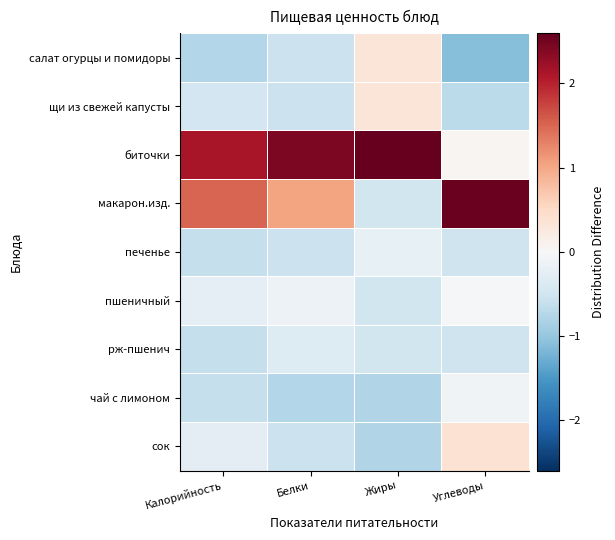

Reading right to left, extract all data points from this chart.

салат огурцы и помидоры: Углеводы=-1.1	Жиры=0.3	Белки=-0.6	Калорийность=-0.8
щи из свежей капусты: Углеводы=-0.7	Жиры=0.3	Белки=-0.6	Калорийность=-0.5
биточки: Углеводы=0.1	Жиры=2.6	Белки=2.4	Калорийность=2.1
макарон.изд.: Углеводы=2.6	Жиры=-0.5	Белки=1.0	Калорийность=1.5
печенье: Углеводы=-0.5	Жиры=-0.2	Белки=-0.6	Калорийность=-0.6
пшеничный: Углеводы=-0.0	Жиры=-0.5	Белки=-0.2	Калорийность=-0.3
рж-пшенич: Углеводы=-0.5	Жиры=-0.5	Белки=-0.4	Калорийность=-0.6
чай с лимоном: Углеводы=-0.1	Жиры=-0.8	Белки=-0.8	Калорийность=-0.6
сок: Углеводы=0.4	Жиры=-0.8	Белки=-0.6	Калорийность=-0.3